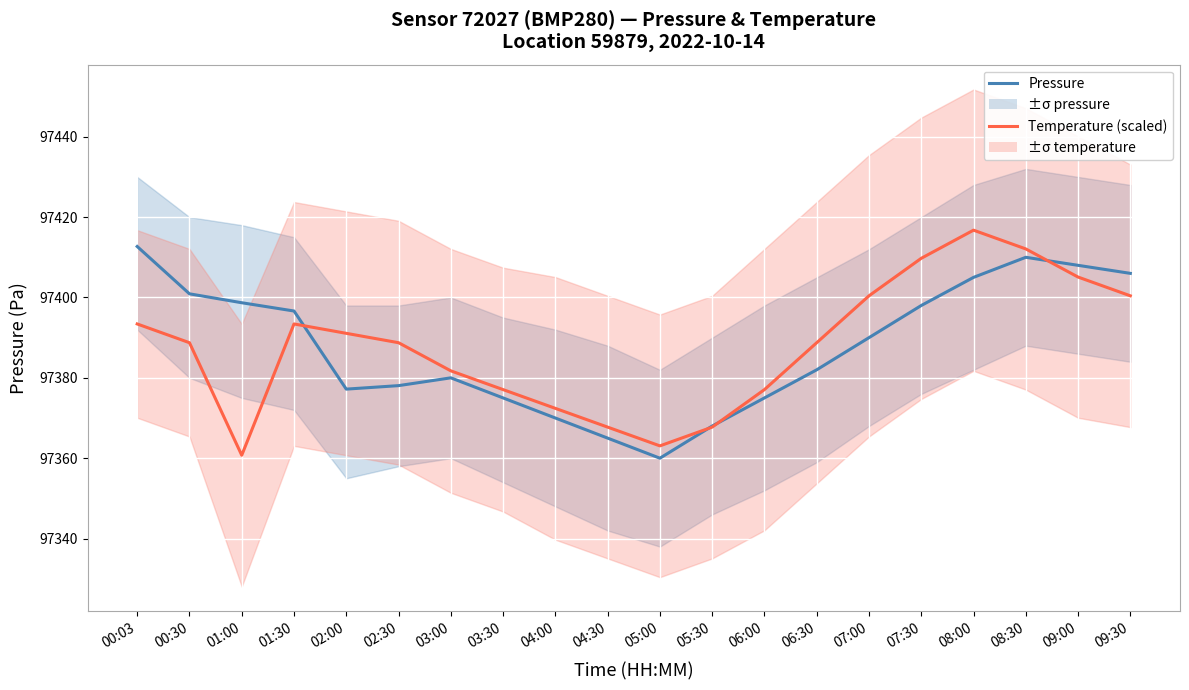

At 01:00, list the series in order from largest to smallest.

Pressure (Pa), Temperature (°C, scaled)